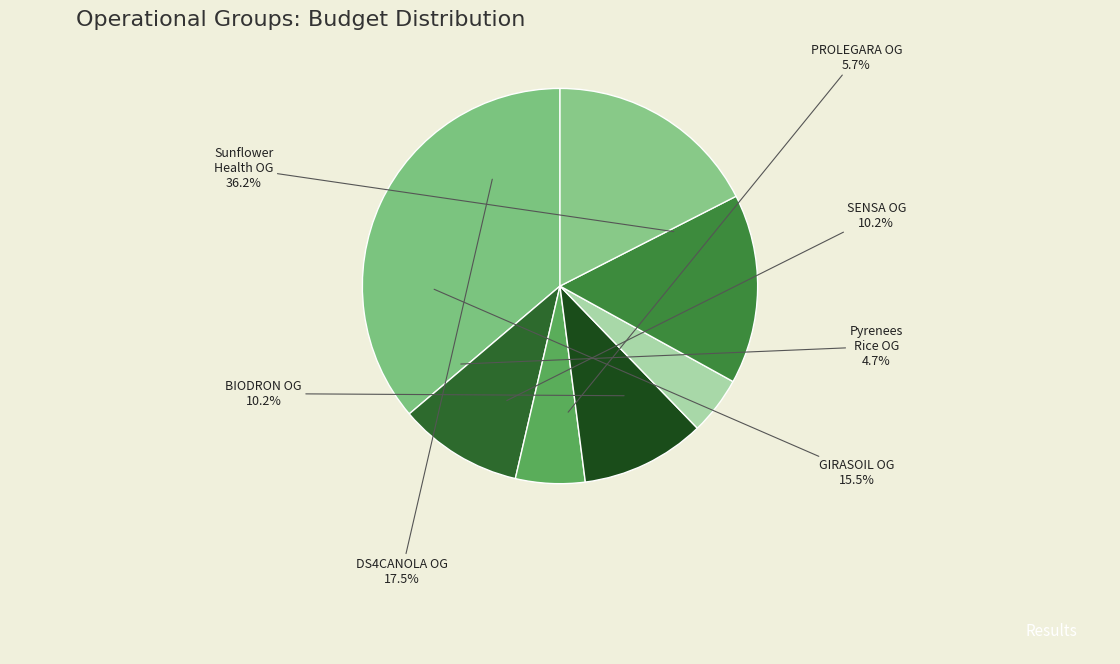

Count the number of slices in the pie.

7